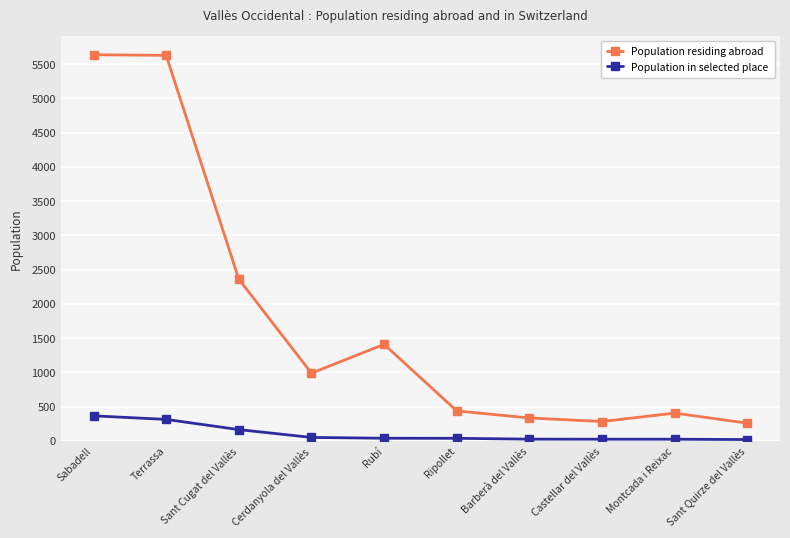

Is it true that Population in selected place equals 38 at Ripollet?

True